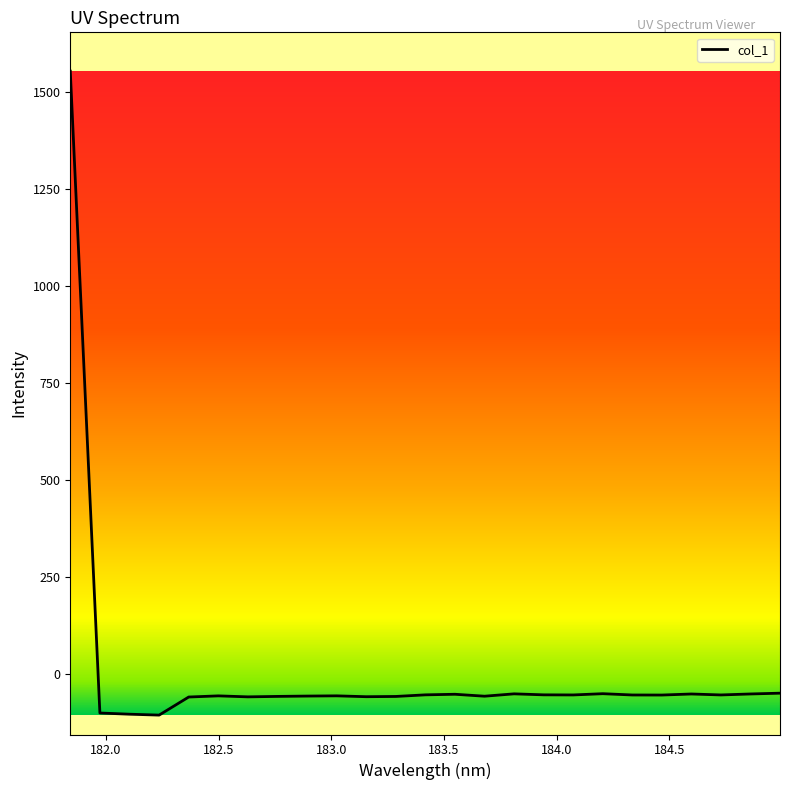

How many lines are shown in the chart?

1